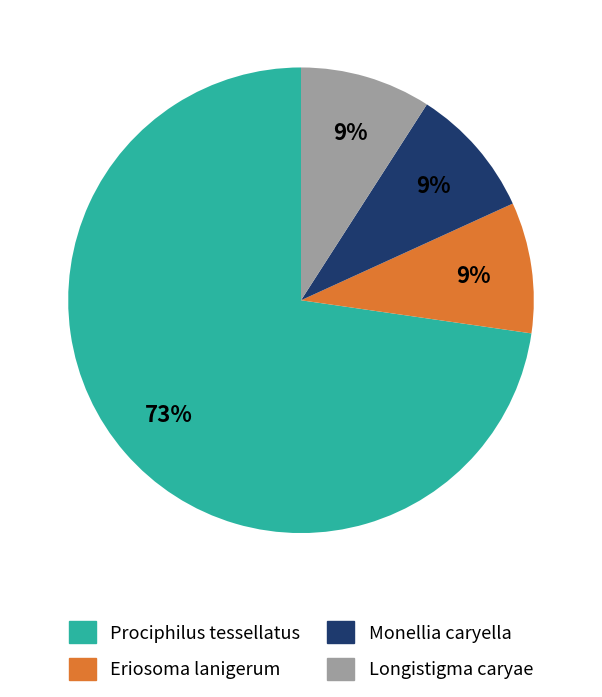

Approximately how many times larger is the value at Longistigma caryae compared to Prociphilus tessellatus?

0.1